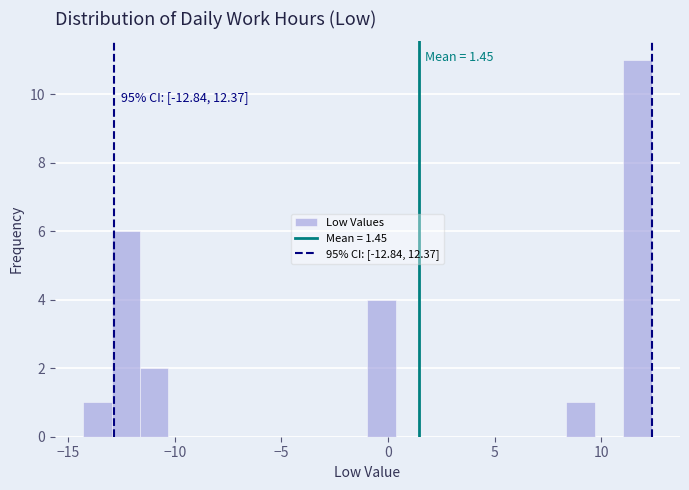

Read against the x-axis, roughly where is the centre of the tallest bar?

11.5